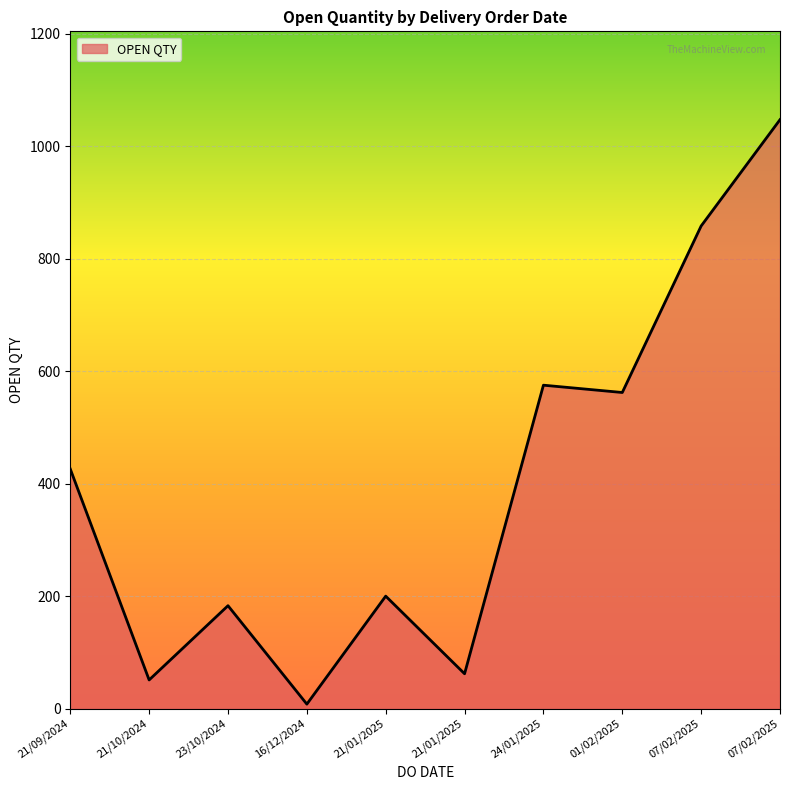

How many values are below 426?

5